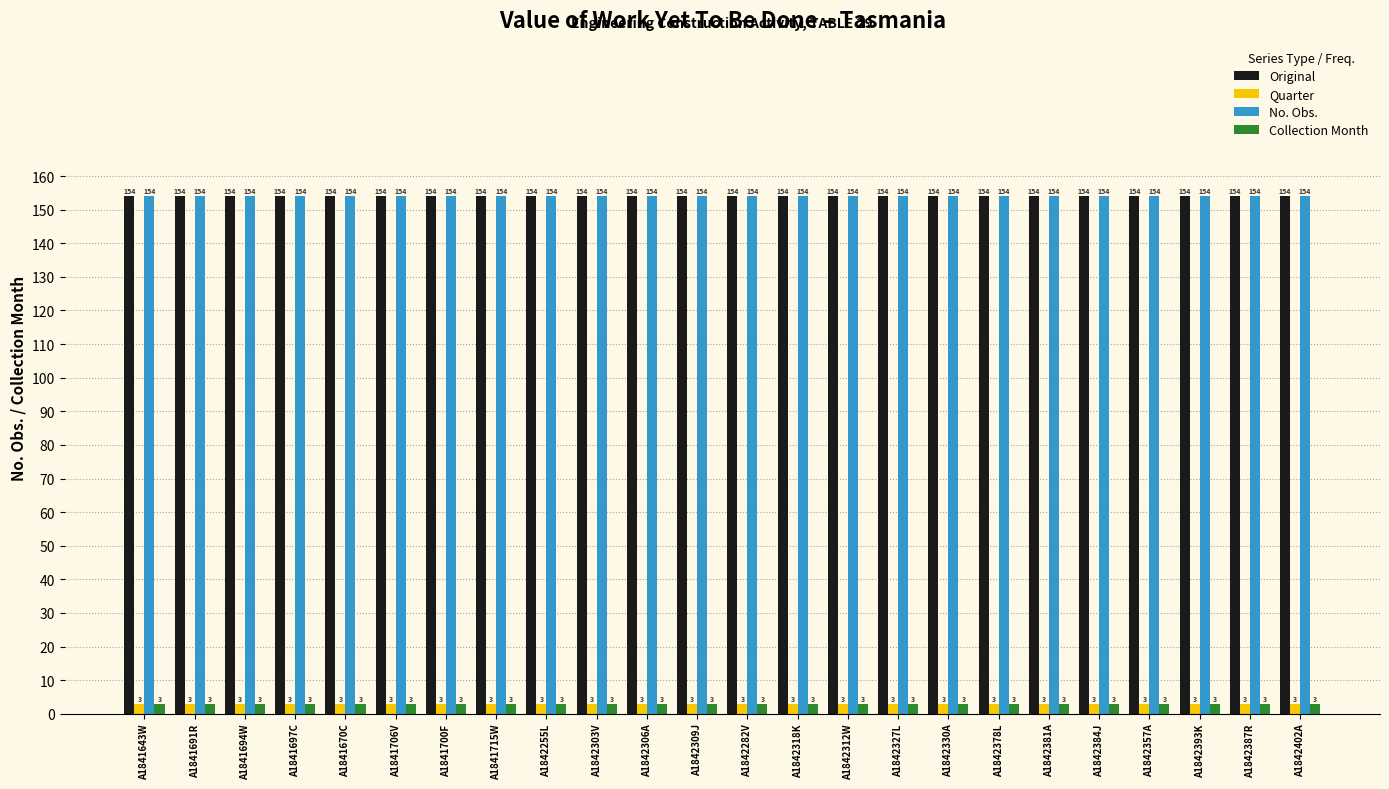

What is the minimum value shown in the chart?

3